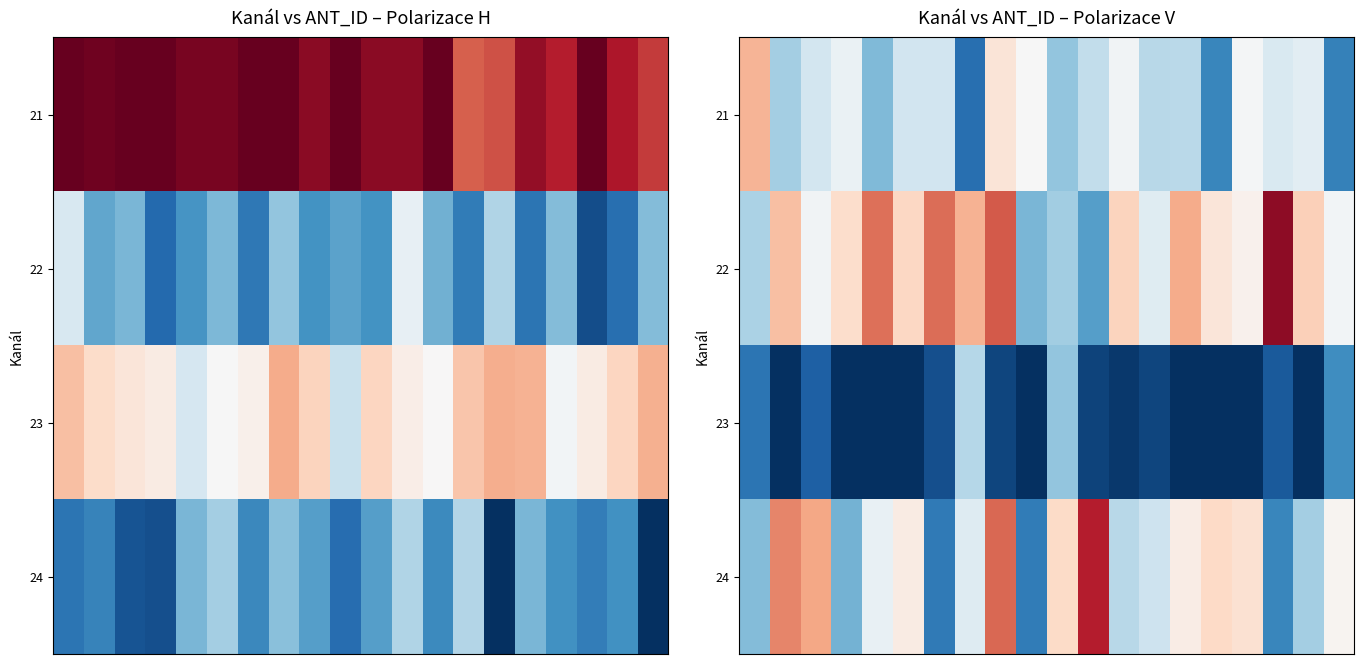

Which has a higher value, 9 or 13?

9